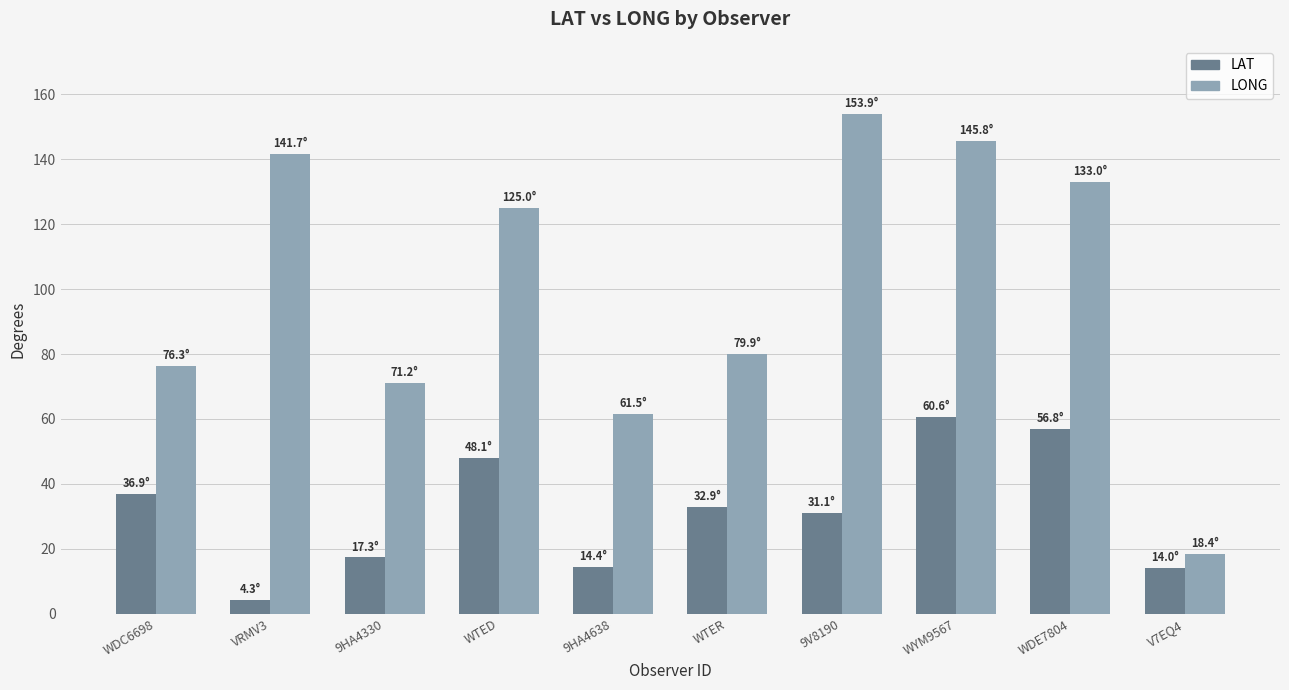

How many data points does each series have?

10